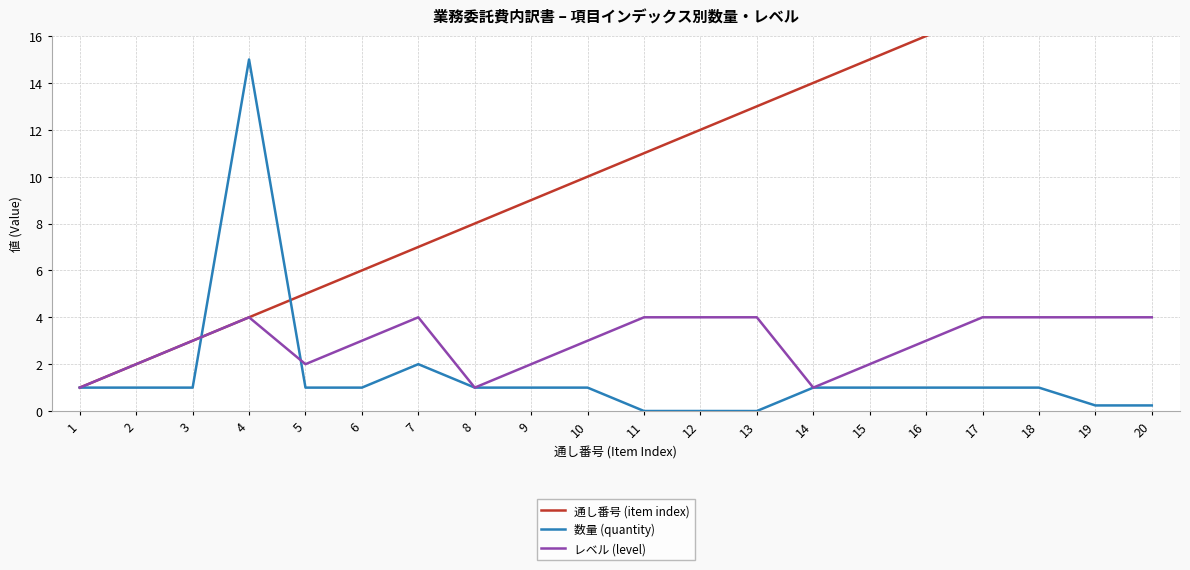

True or false: レベル (level) and 数量 (quantity) cross at least once.

True